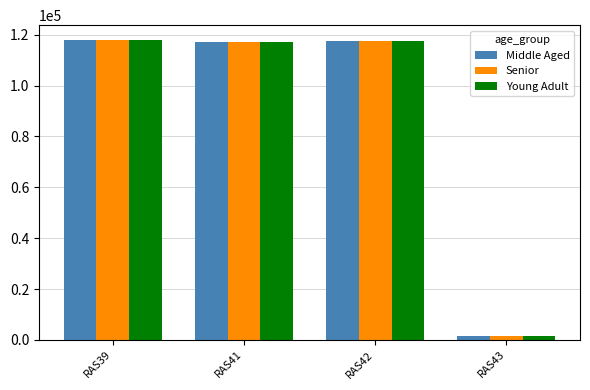

What is the difference between the maximum and minimum values in the Senior series?

116275